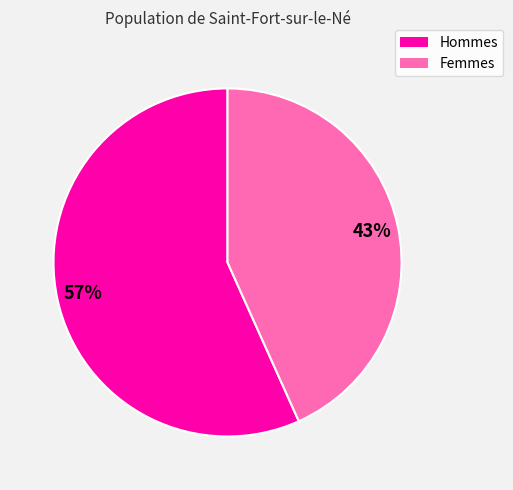

To the nearest percent, what portion does Femmes represent?

43%